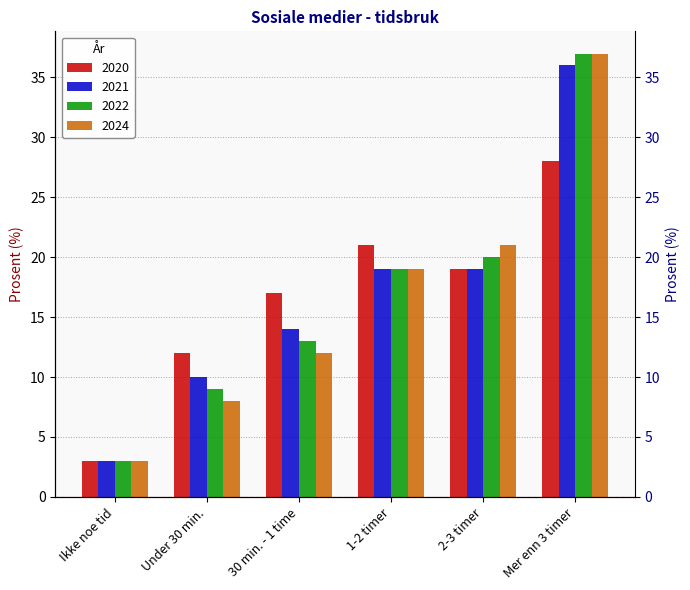

What is the sum of the 2024 values at 30 min. - 1 time and Ikke noe tid?

15